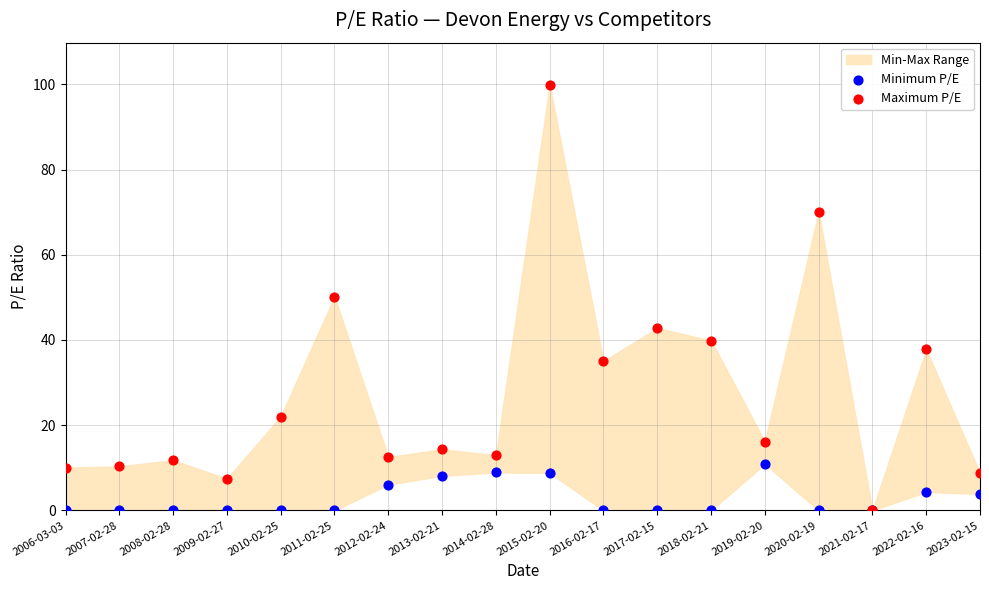

Which series has the largest Y range (max minus min)?

Maximum P/E